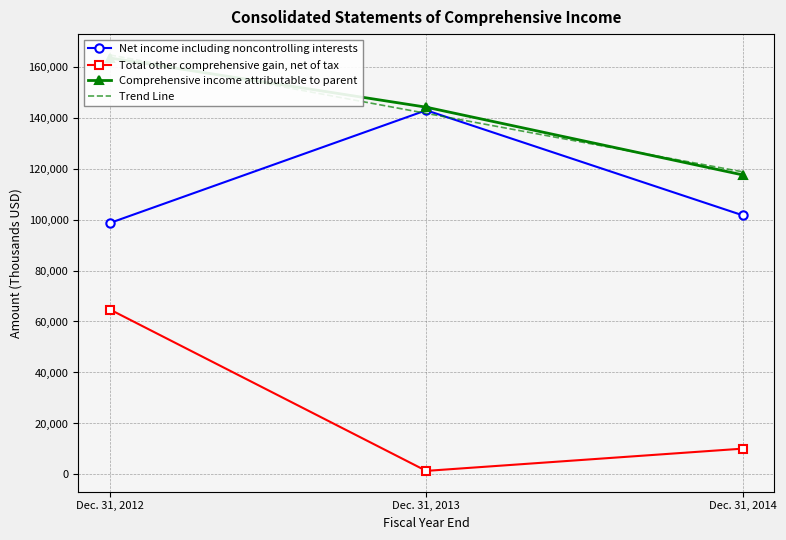

What is the sum of the Net income including noncontrolling interests values at Dec. 31, 2012 and Dec. 31, 2013?

241474